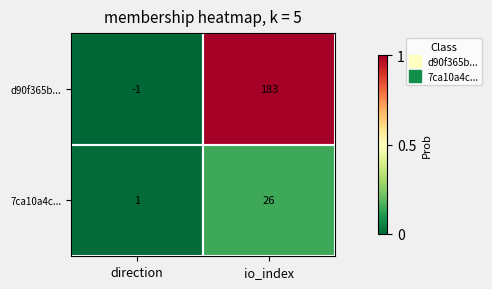

The d90f365b... series shows 305 at io_index. True or false?

False